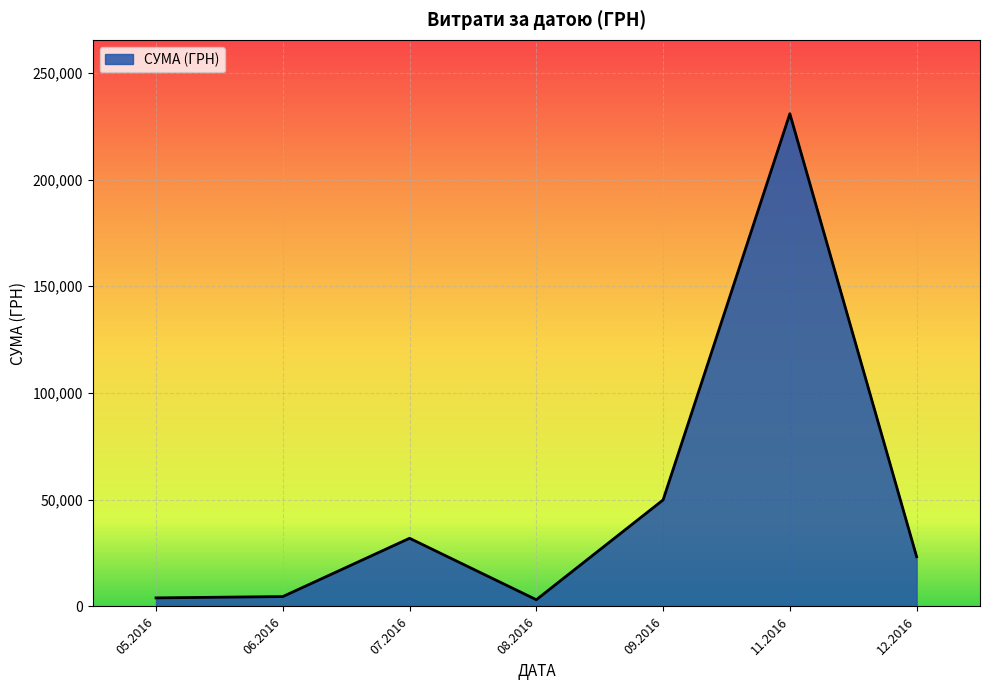

What is the change in value from 07.2016 to 12.2016?

-8640.5